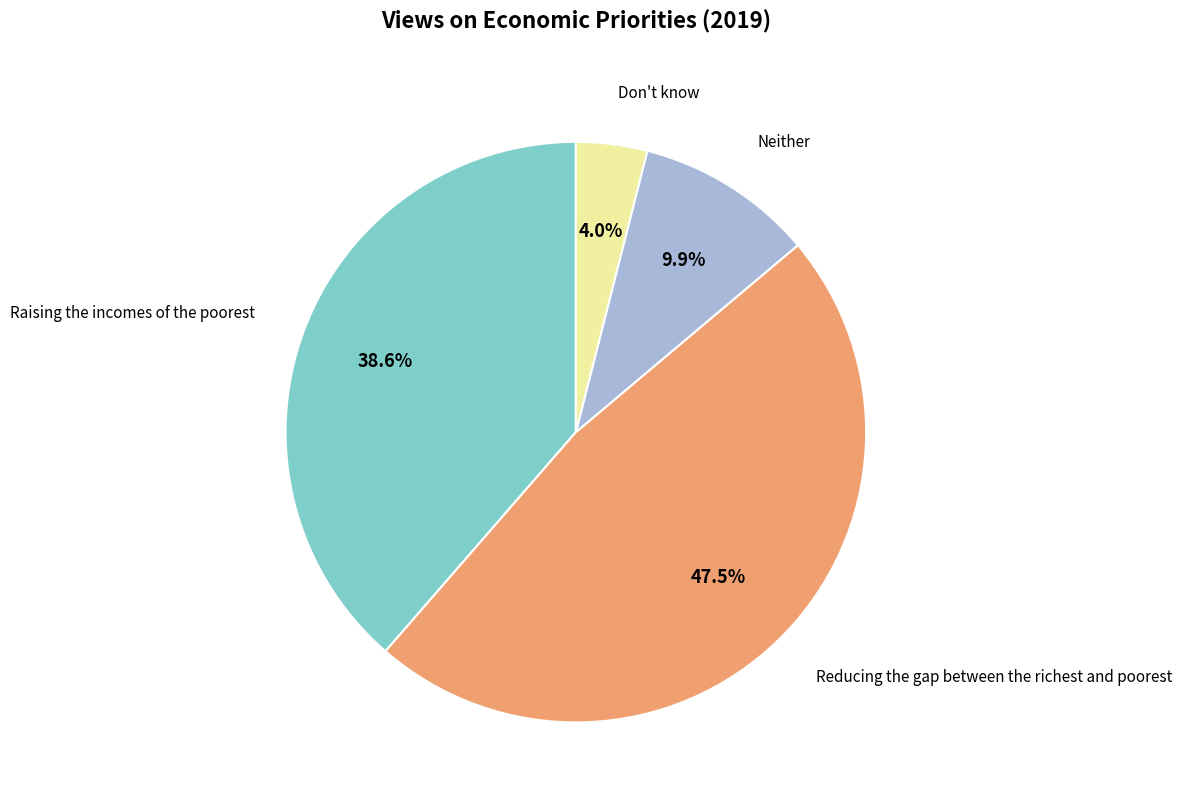

Is there a majority slice in this chart?

No